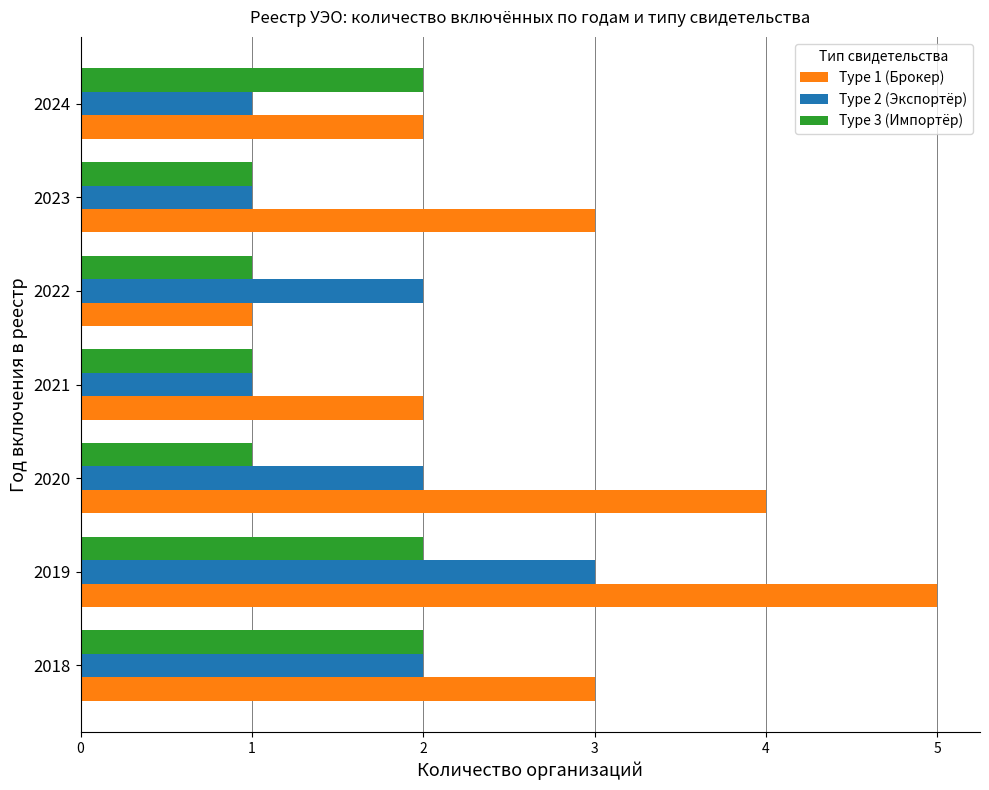

List the series in order of their overall mean, lowest first.

Type 3 (Импортёр), Type 2 (Экспортёр), Type 1 (Брокер)